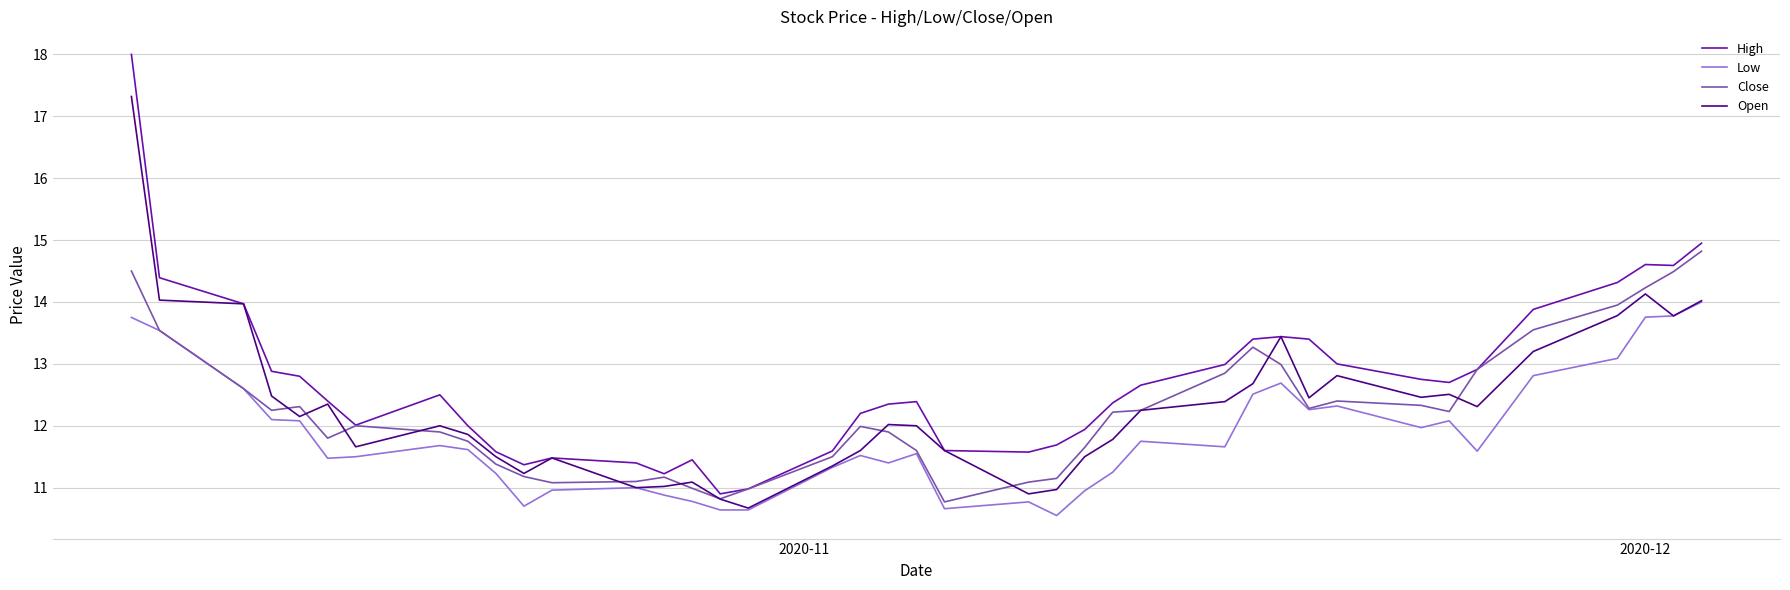

Which series has the largest range (max minus min)?

High